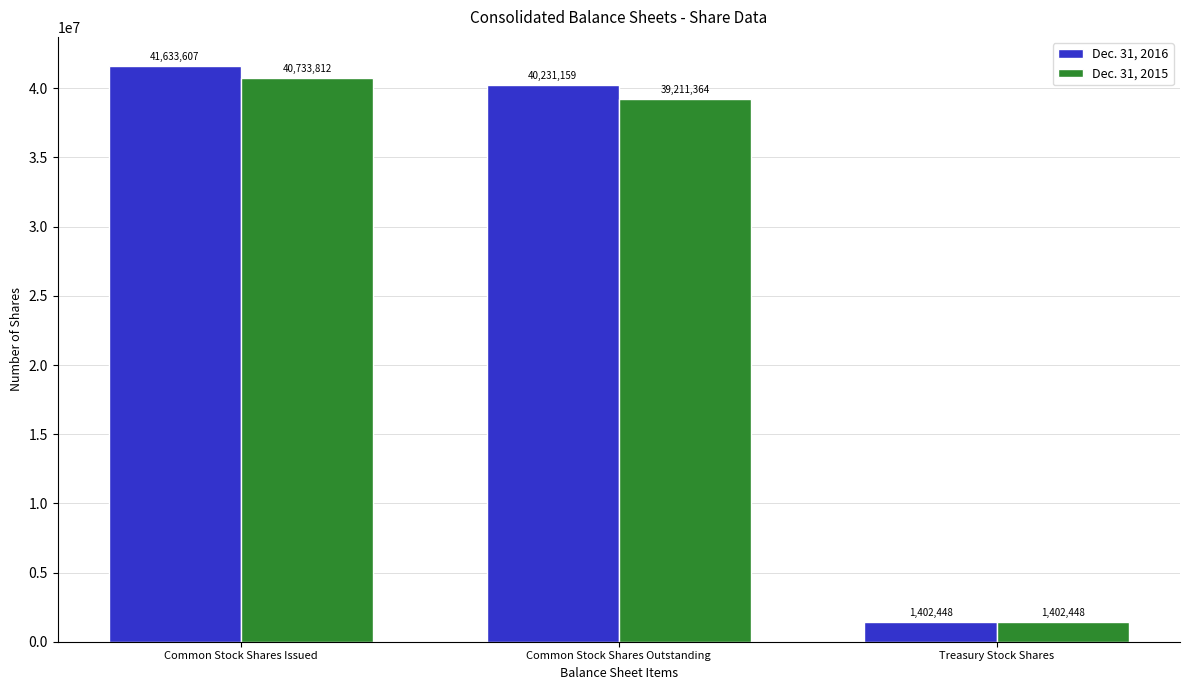

At which label does Dec. 31, 2016 first exceed 40231159?

Common Stock Shares Issued